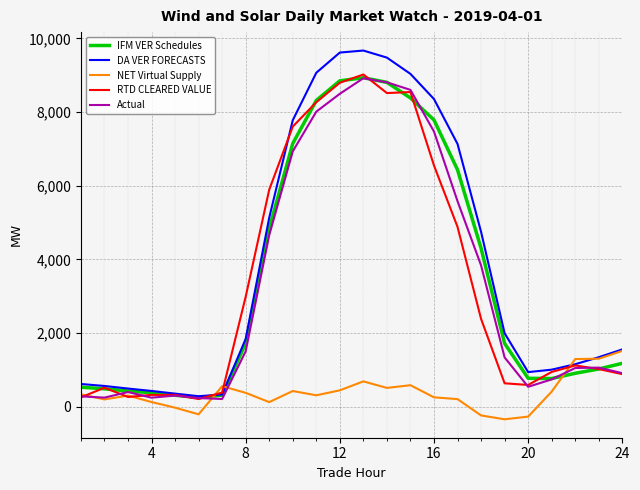

Which series has the largest range (max minus min)?

DA VER FORECASTS